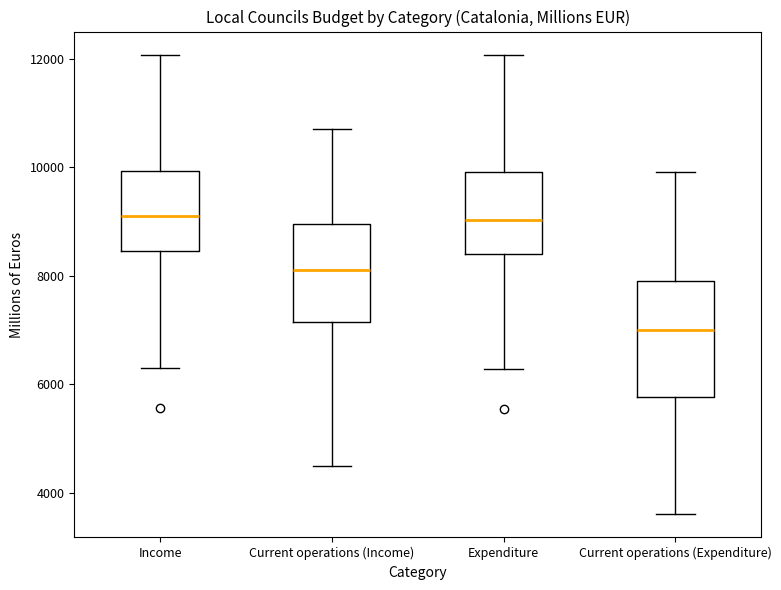

Where is the lower edge of the box for Income on the y-axis? The values are not printed on the chart, so give them approximately, as read against the axis.

8400